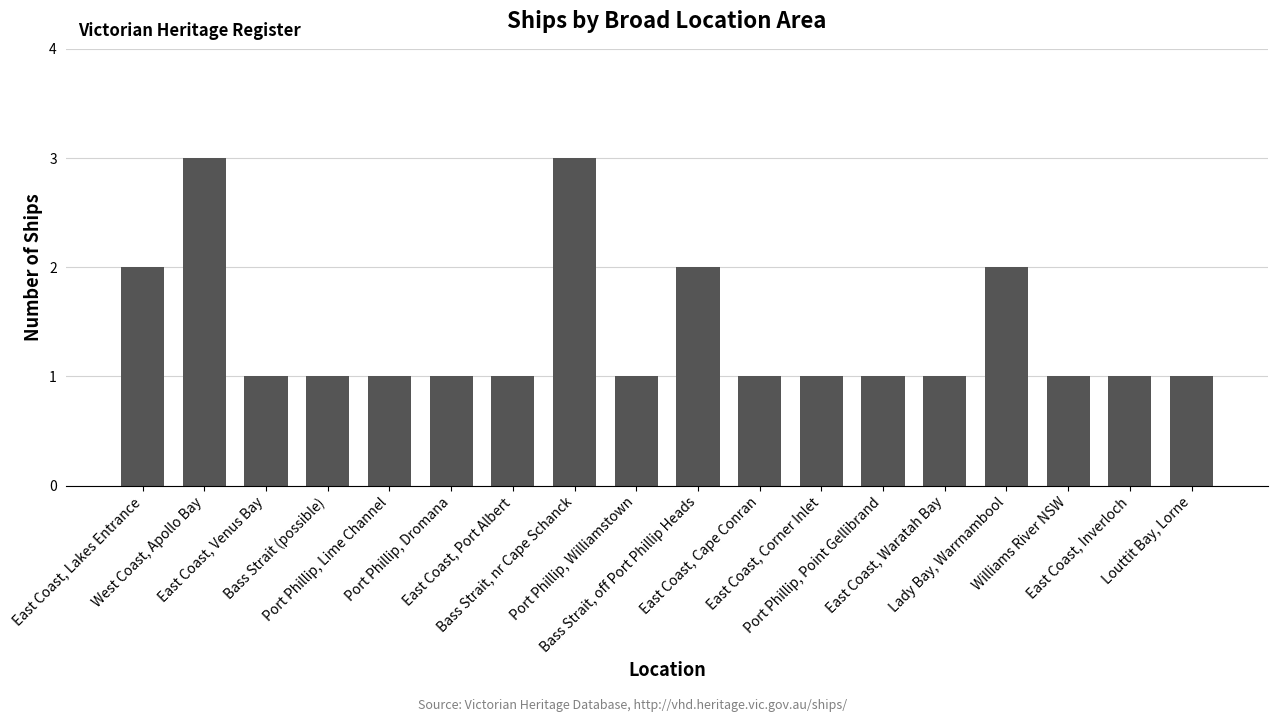

How many data points does each series have?

18